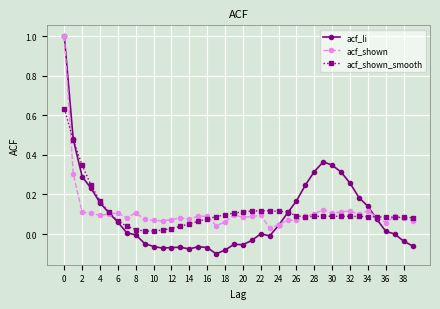

True or false: acf_shown_smooth and acf_li intersect in this chart.

True